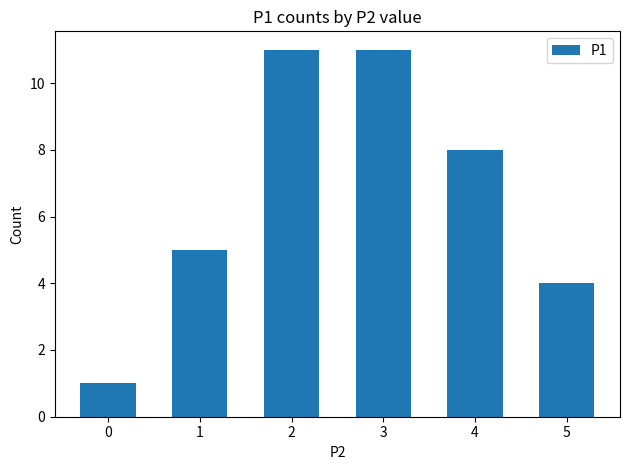

What is the average value?

7